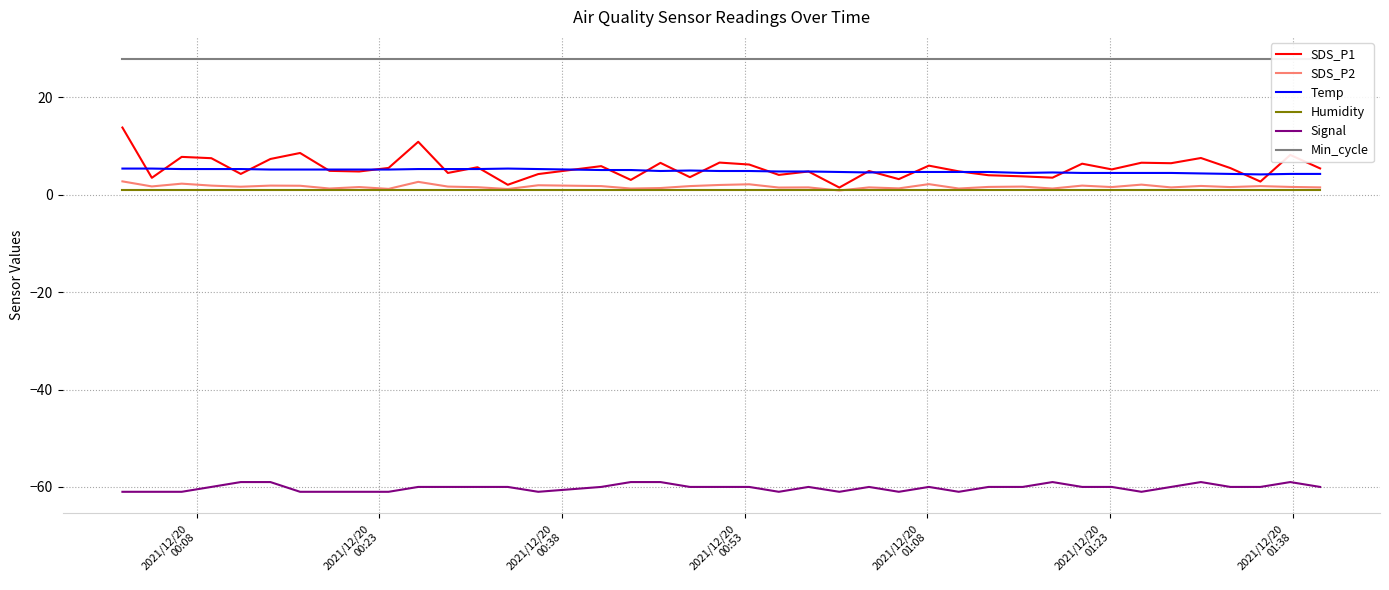

What is the lowest value of the Signal series?

-61.0